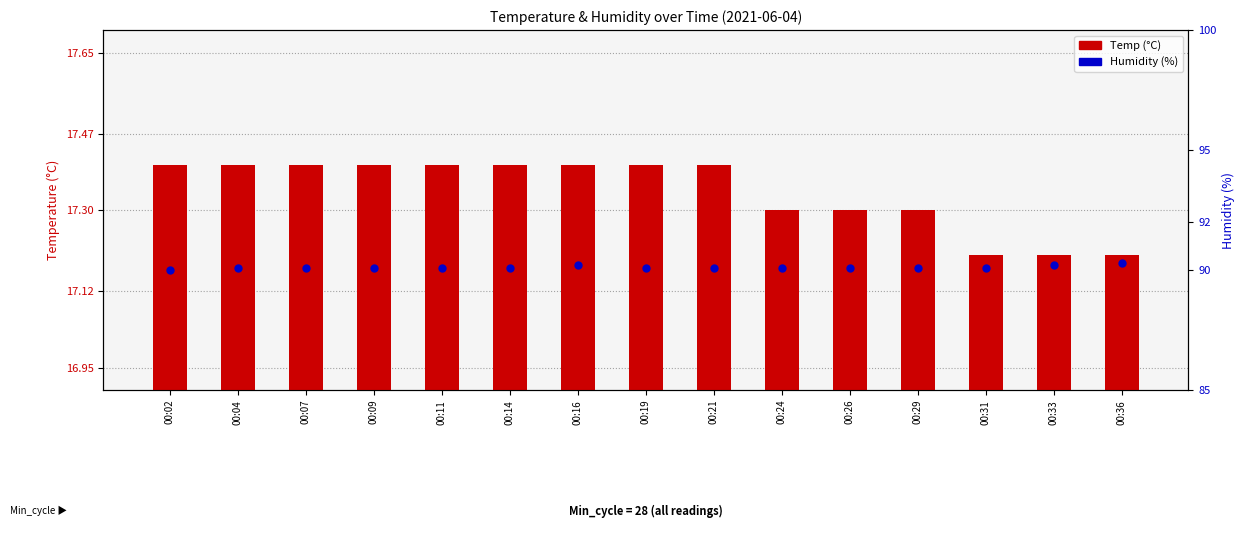

What is the value of the Temp bar at the 10th from the left?

17.3